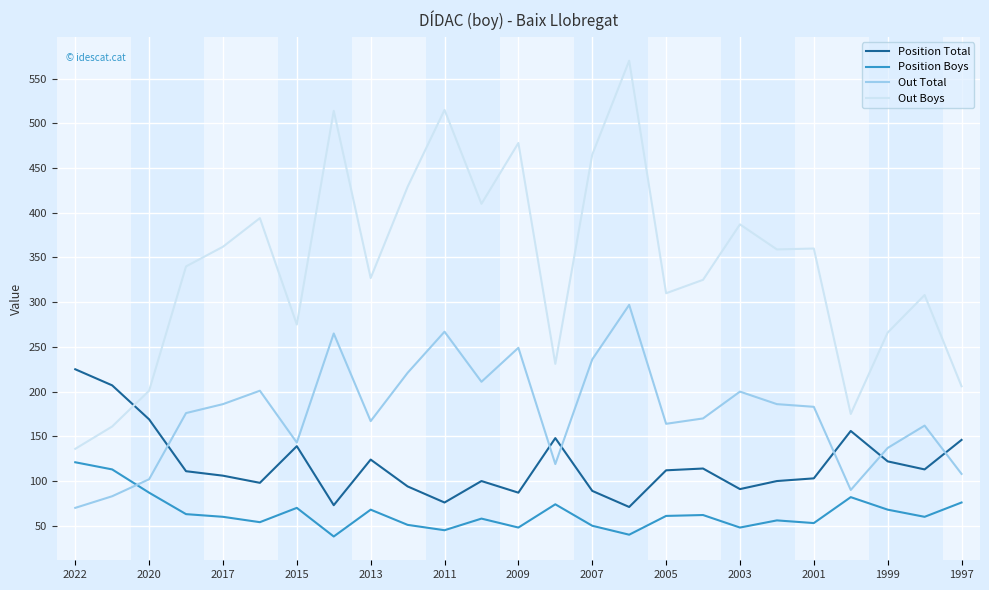

How many times do Out Boys and Position Total cross each other?

1